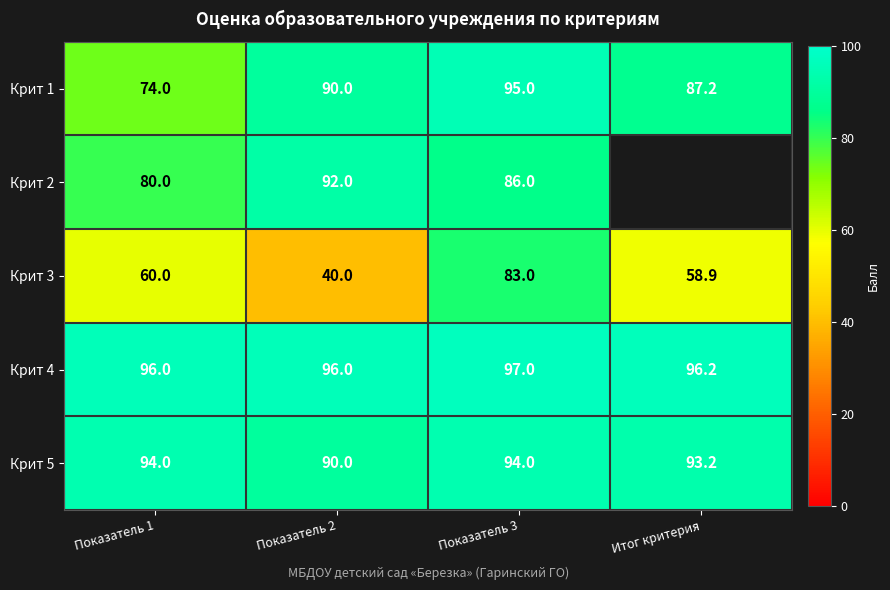

The value of Крит 5 at Итог критерия is 22.5. True or false?

False